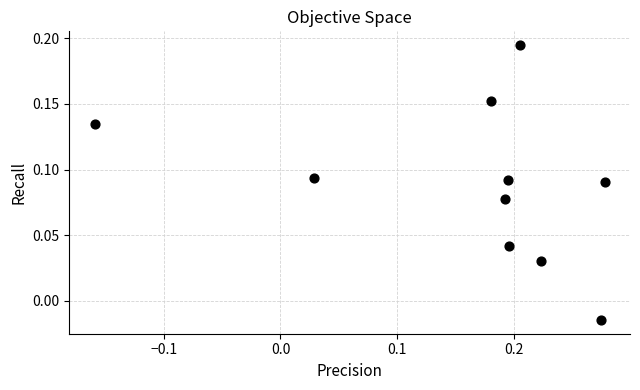

What is the range of X values (max minus min)?

0.4